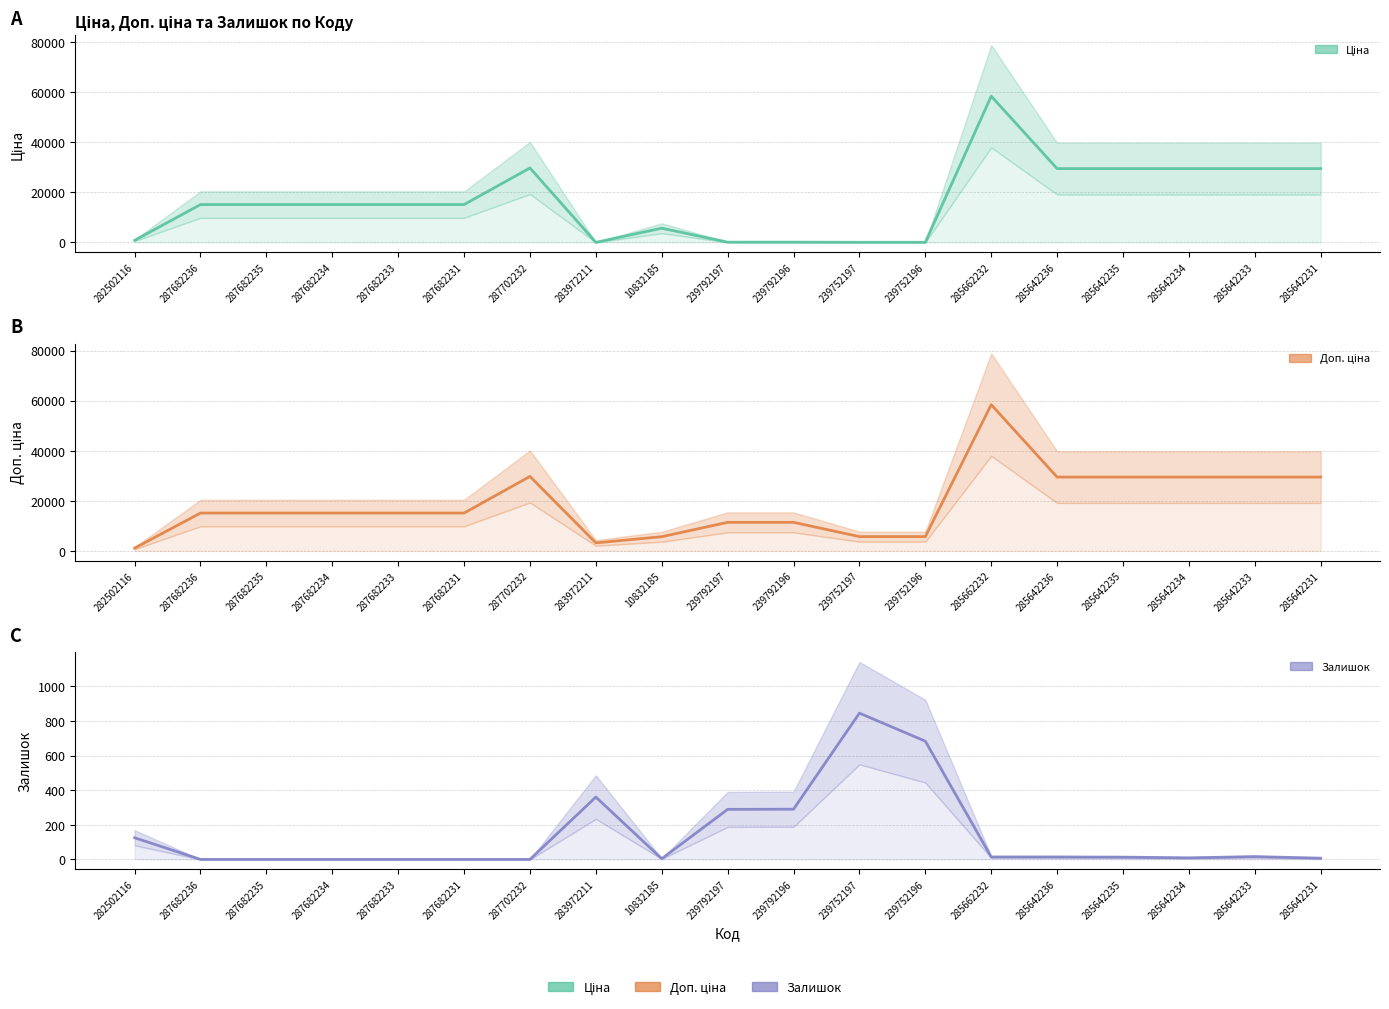

What position from the left is 239792196?

11